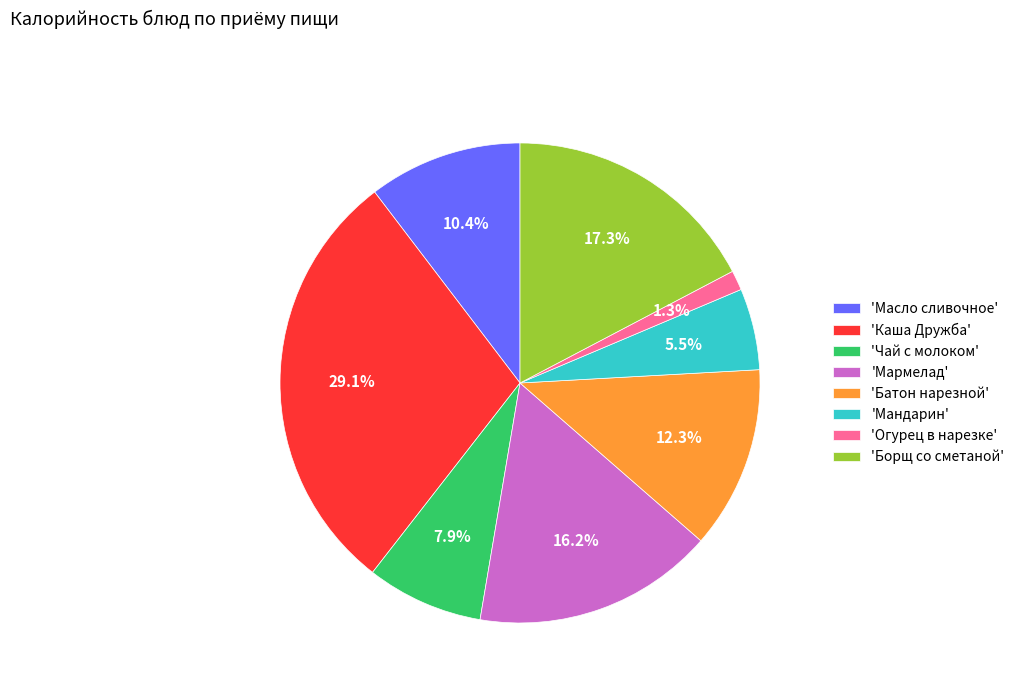

Count the number of slices in the pie.

8